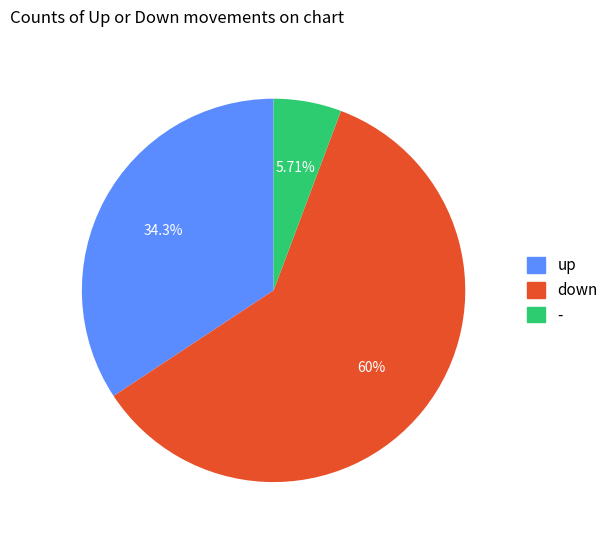

What percentage is the up slice, to the nearest percent?

34%